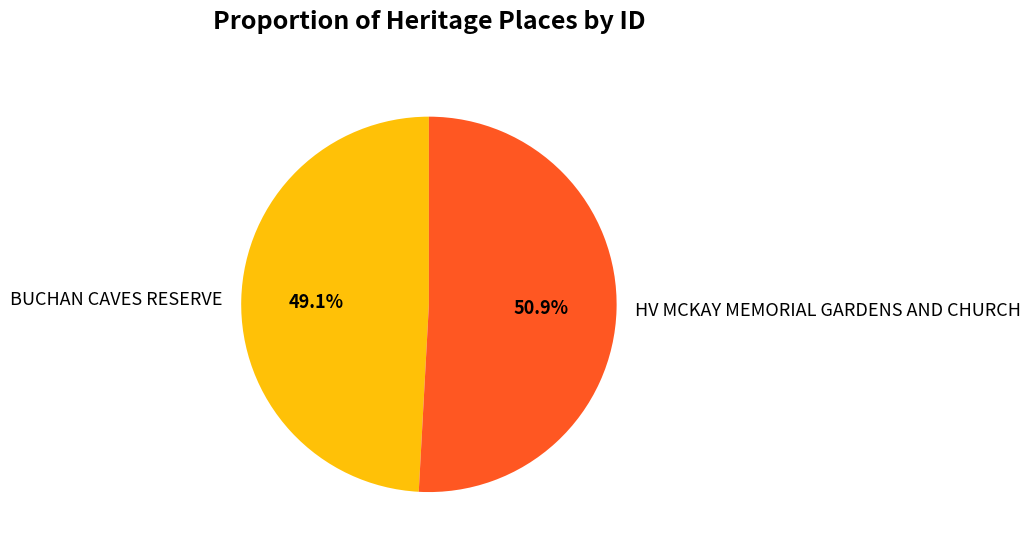

Approximately how many times larger is the value at HV MCKAY MEMORIAL GARDENS AND CHURCH compared to BUCHAN CAVES RESERVE?

1.0